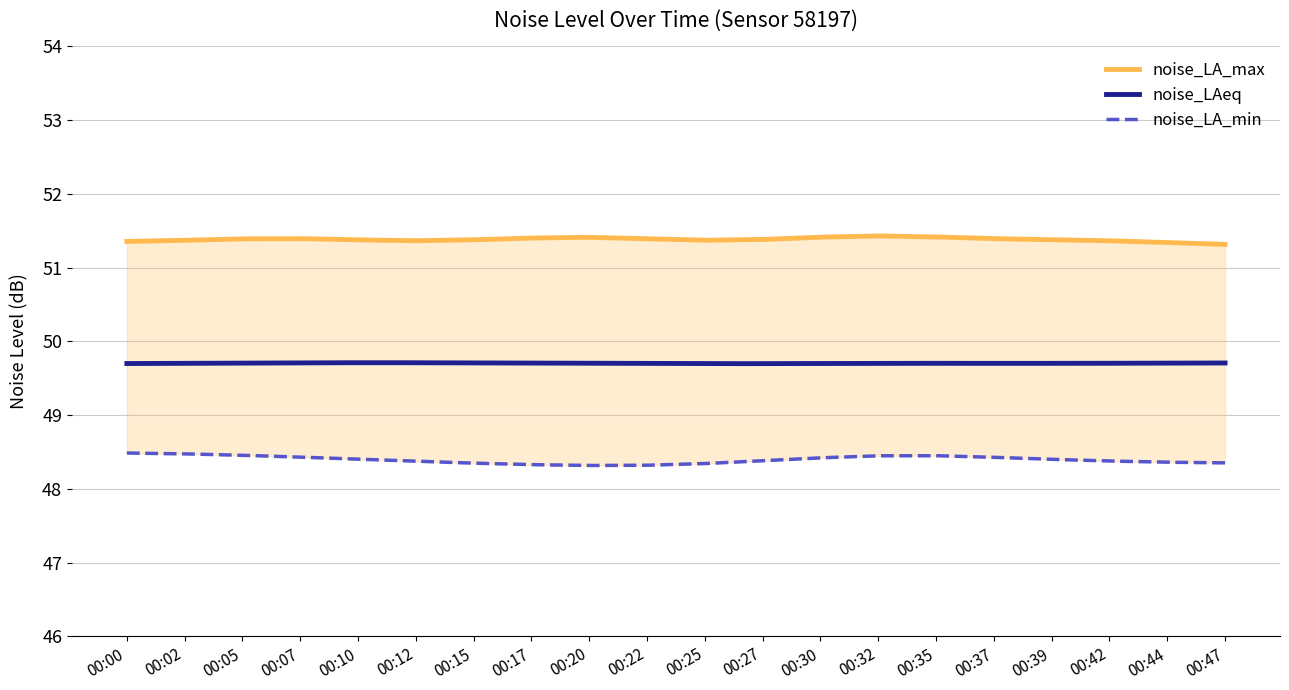

The value of noise_LA_max at 00:42 is 51.4. True or false?

True